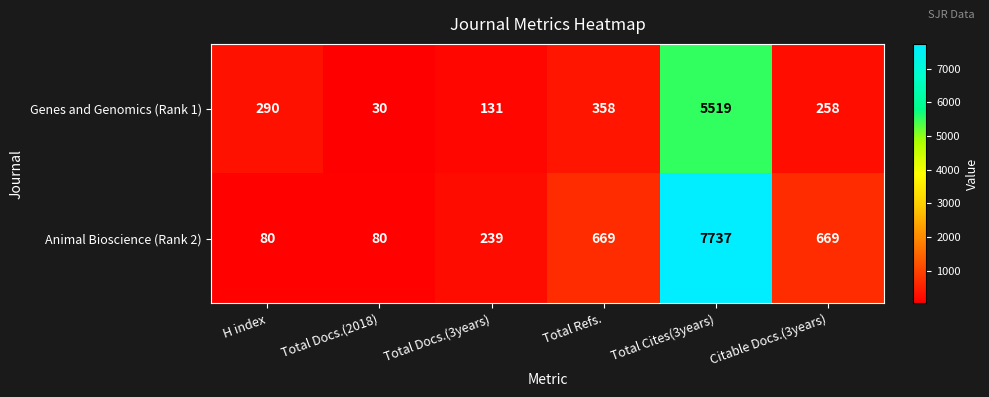

How many categories are shown in the chart?

6